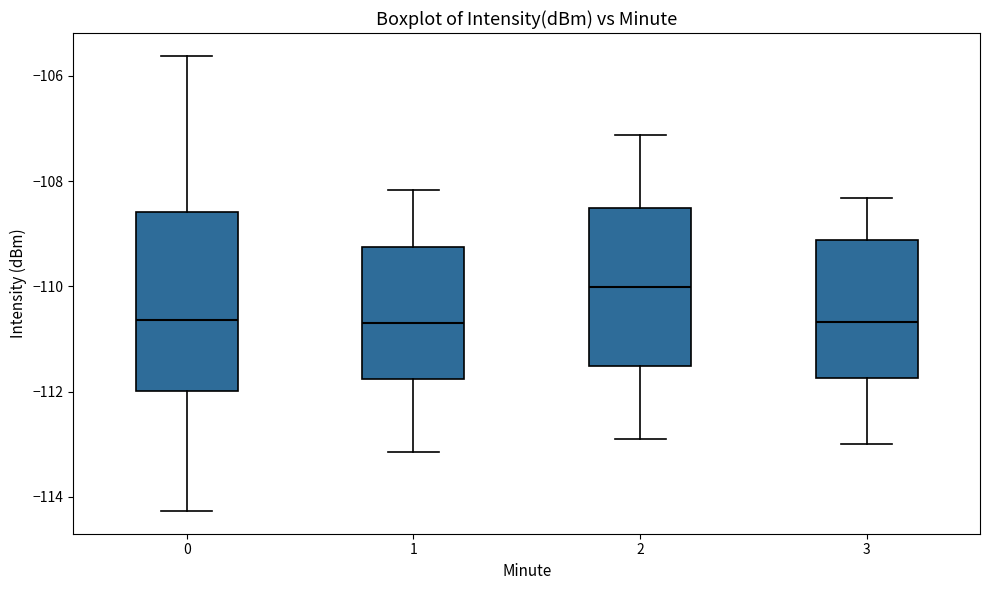

Reading left to right, transcribe this box plot: for each box, give where its median line is, the range the box spans, and where its two whiskers end, as read against the y-axis. The values are not printed on the chart, so give them approximately, as read against the axis.

0: median -110.6, box -112.0 to -108.6, whiskers -114.2 to -105.6
1: median -110.6, box -111.8 to -109.2, whiskers -113.2 to -108.2
2: median -110.0, box -111.6 to -108.6, whiskers -112.8 to -107.2
3: median -110.6, box -111.8 to -109.2, whiskers -113.0 to -108.4